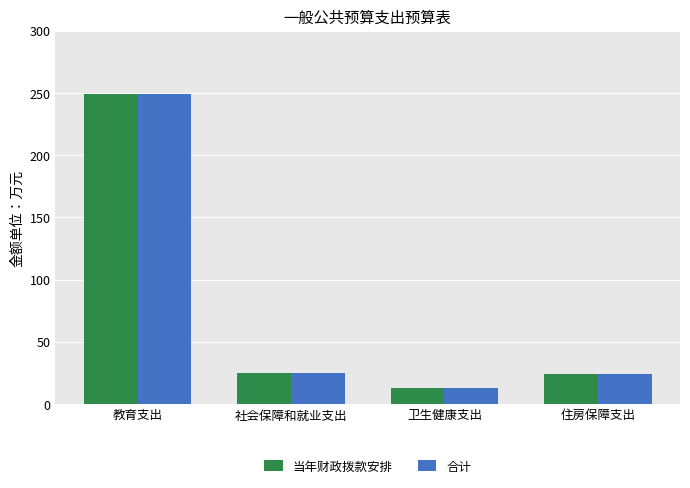

Is it true that 当年财政拨款安排 equals 12.4 at 卫生健康支出?

True